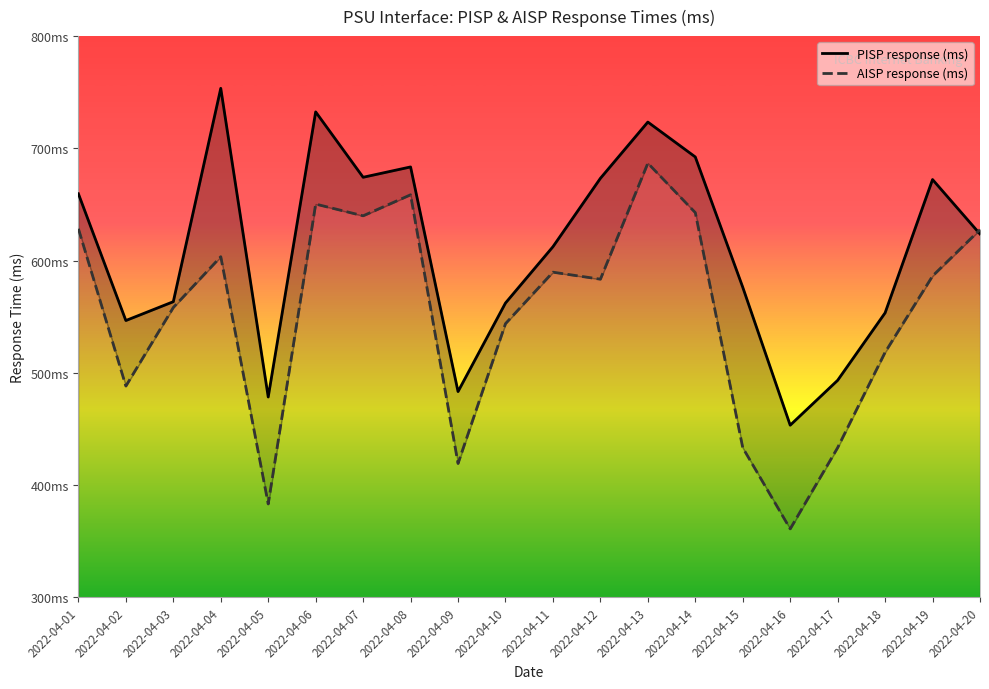

Between 2022-04-12 and 2022-04-18, which series saw the biggest shift?

PISP response (ms)